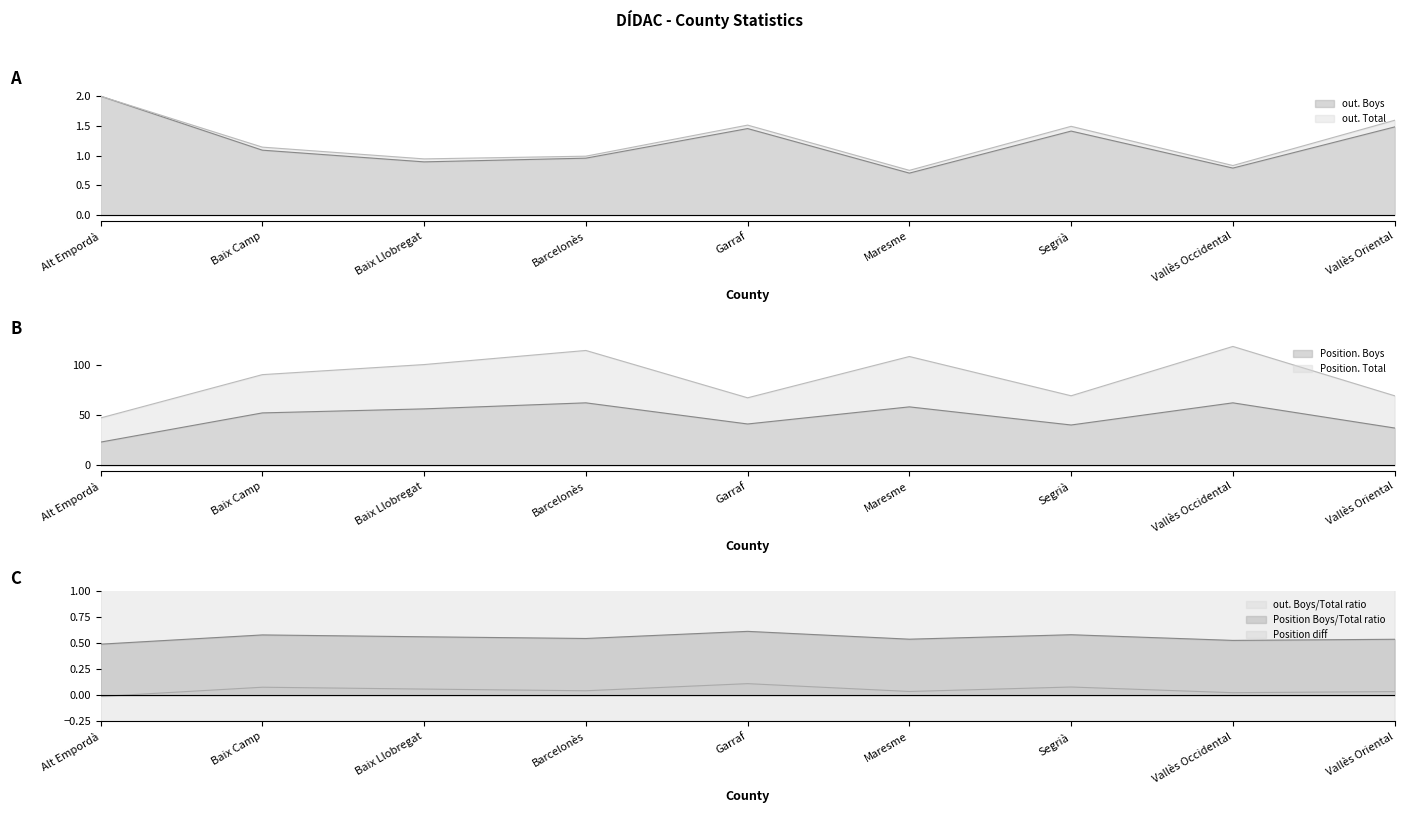

At which label is out. Total closest to 1?

Barcelonès